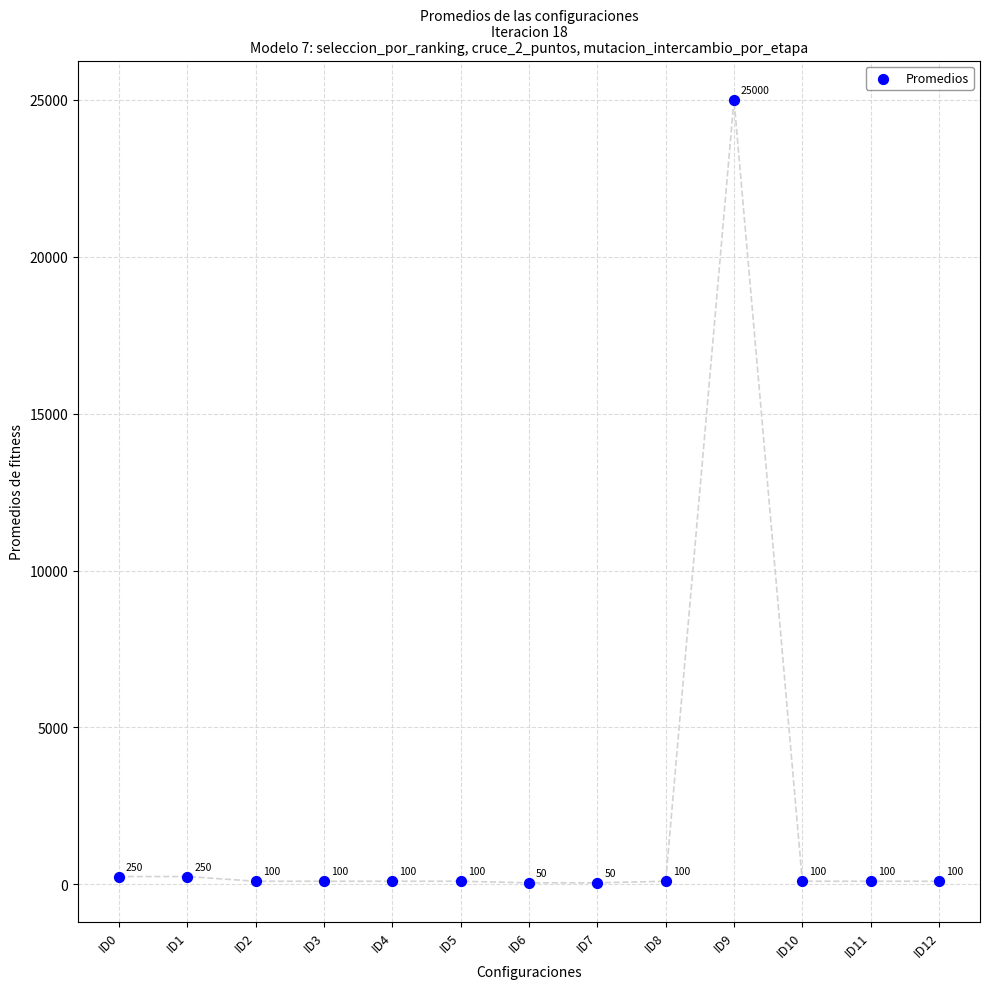

What Y value in the scatter plot is closest to 12525?

250